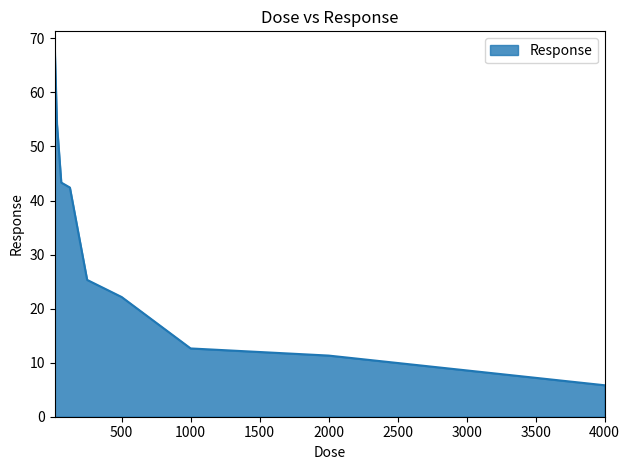

What is the greatest value displayed?

67.9